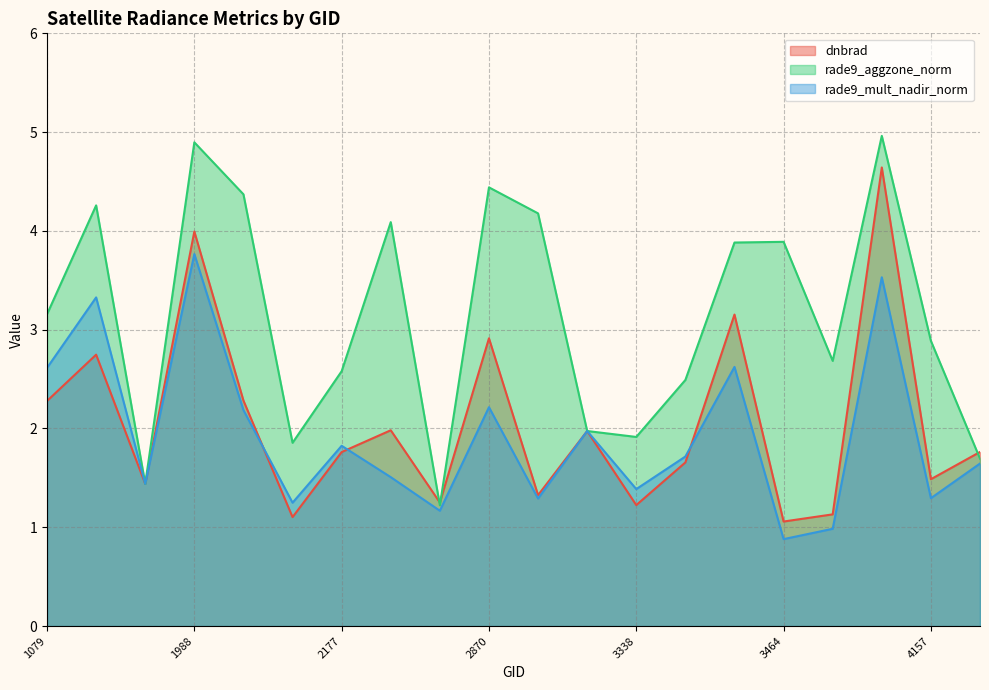

How many lines are shown in the chart?

3